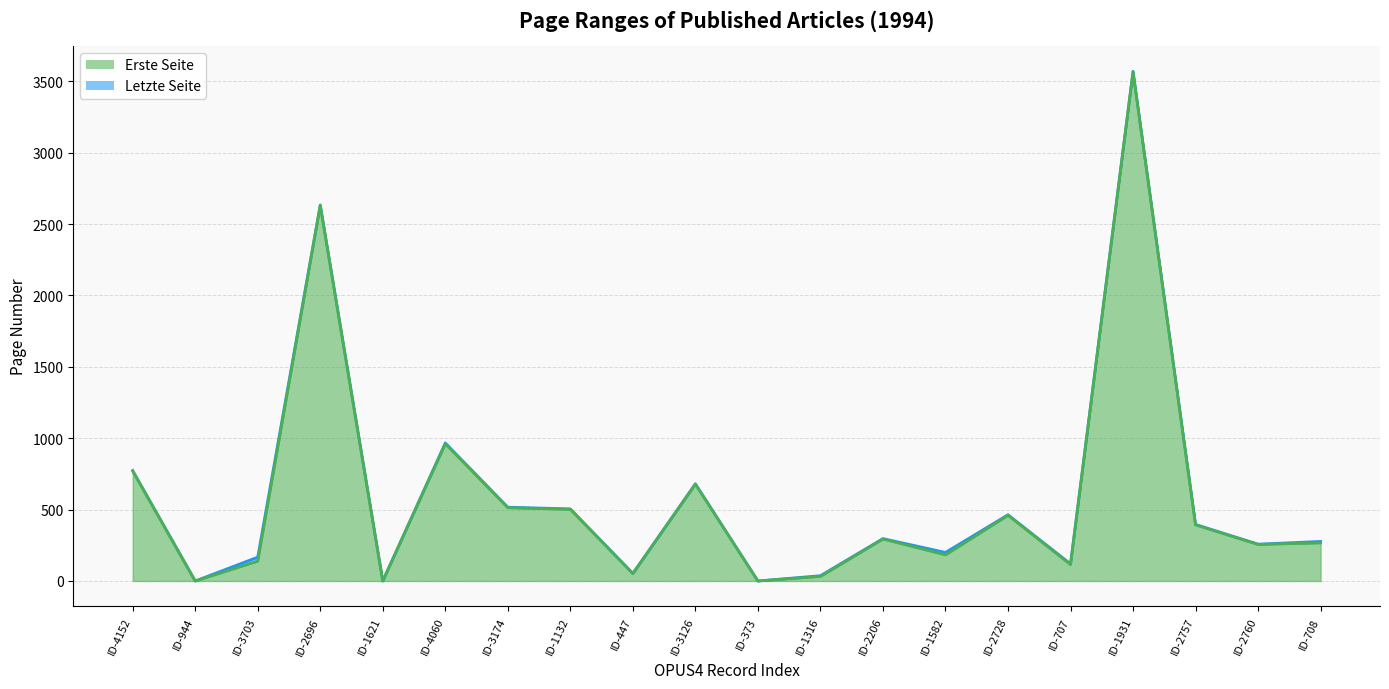

True or false: Letzte Seite has more than 0 interior local peaks.

True